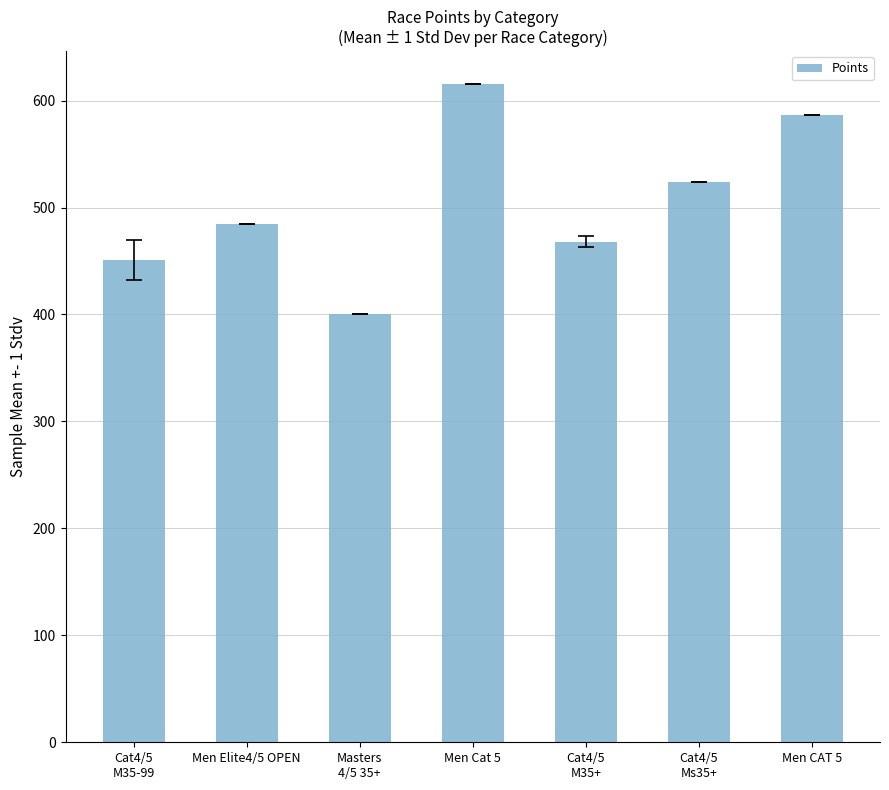

Which category has the highest value across all series?

Men Cat 5